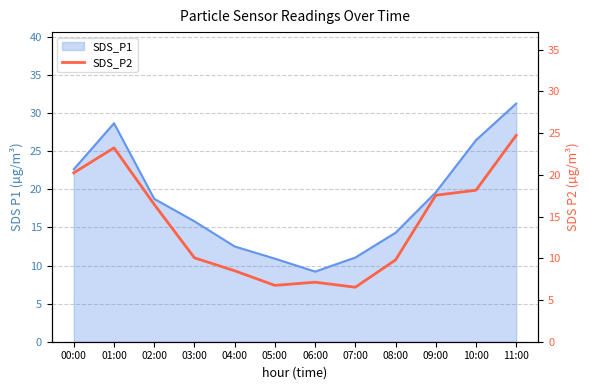

At which category does the chart reach its minimum across all series?

07:00